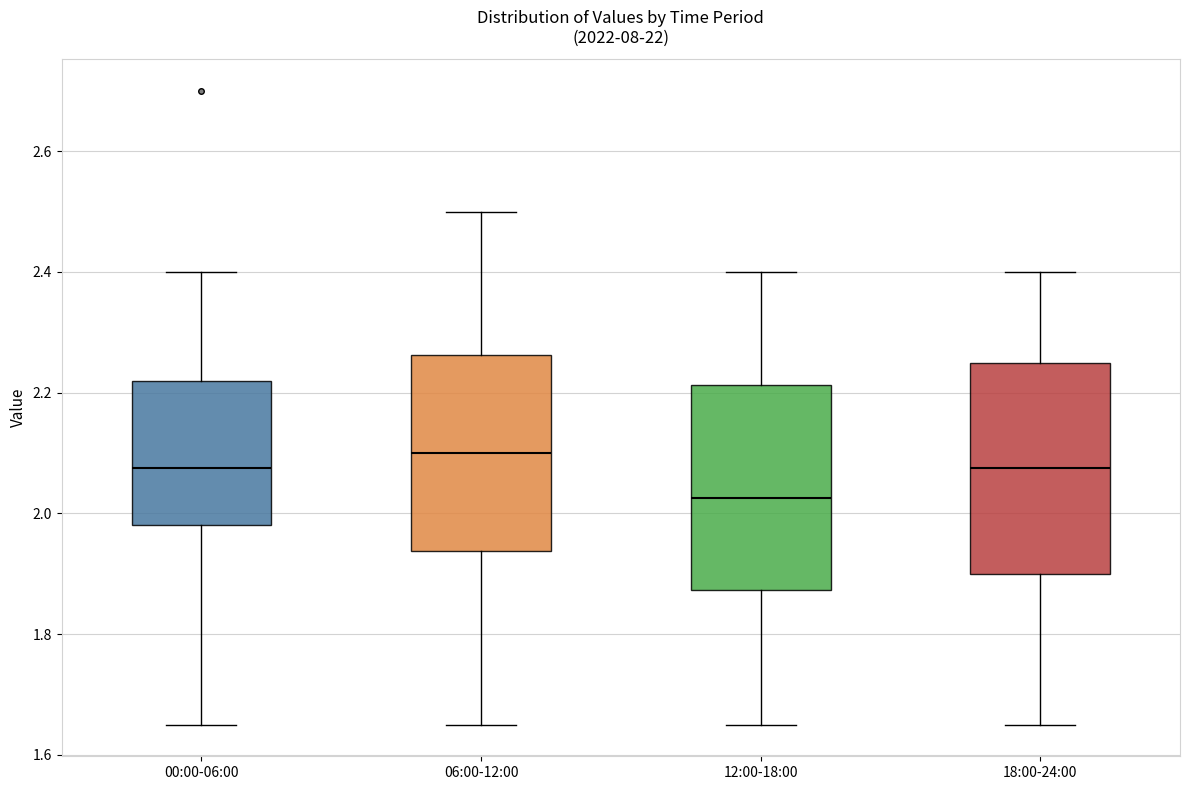

Reading left to right, read every box against the y-axis: the position of its median line, the range the box covers, and the ends of its whiskers. The values are not printed on the chart, so give them approximately, as read against the axis.

00:00-06:00: median 2.08, box 1.98 to 2.22, whiskers 1.66 to 2.40
06:00-12:00: median 2.10, box 1.94 to 2.26, whiskers 1.66 to 2.50
12:00-18:00: median 2.02, box 1.88 to 2.22, whiskers 1.66 to 2.40
18:00-24:00: median 2.08, box 1.90 to 2.26, whiskers 1.66 to 2.40